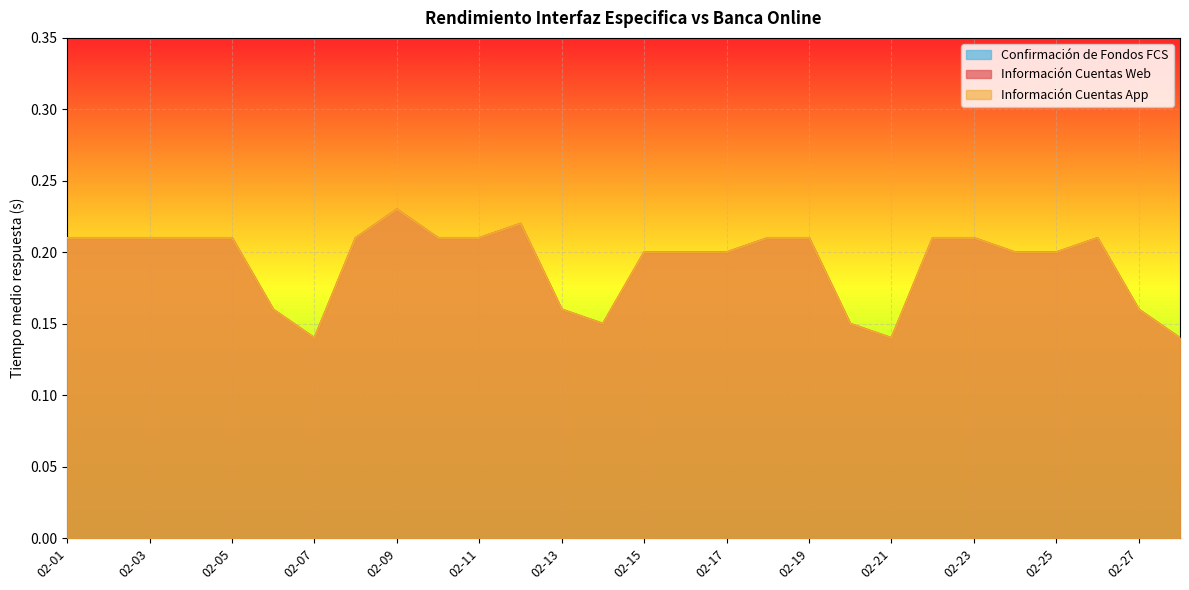

What is the total value across all series at 02-12?

0.4